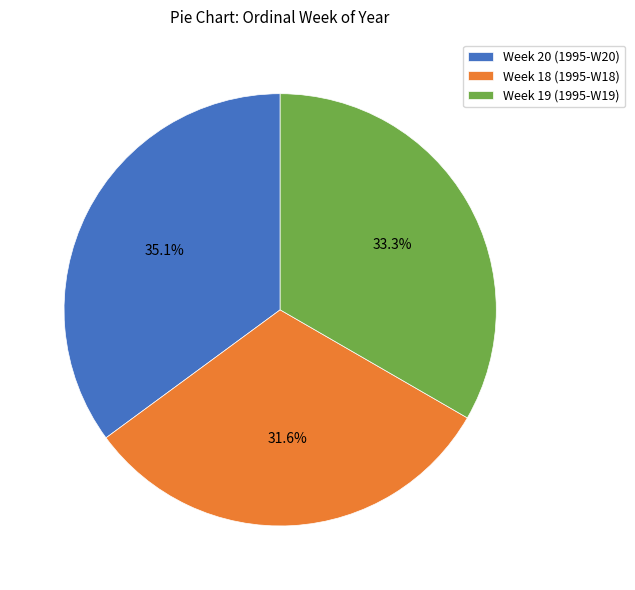

What is the ratio of the value at Week 18 (1995-W18) to the value at Week 20 (1995-W20)?

0.9